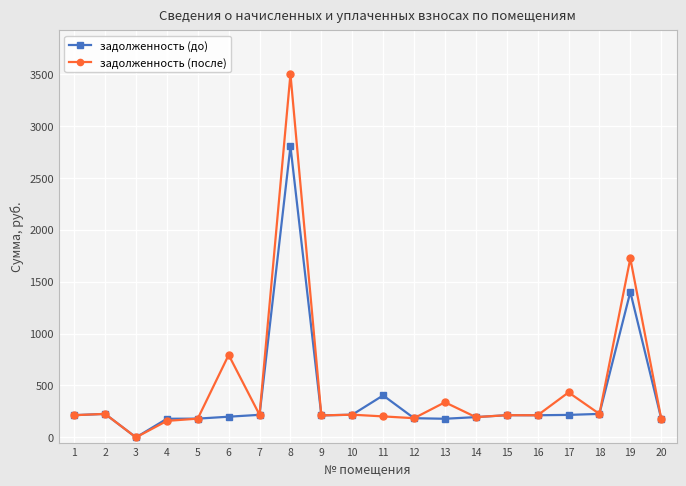

At which category is the sum across all series the highest?

8